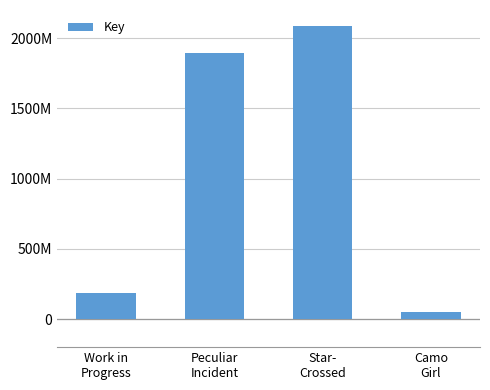

True or false: the data shows 11869946 at Camo
Girl.

False